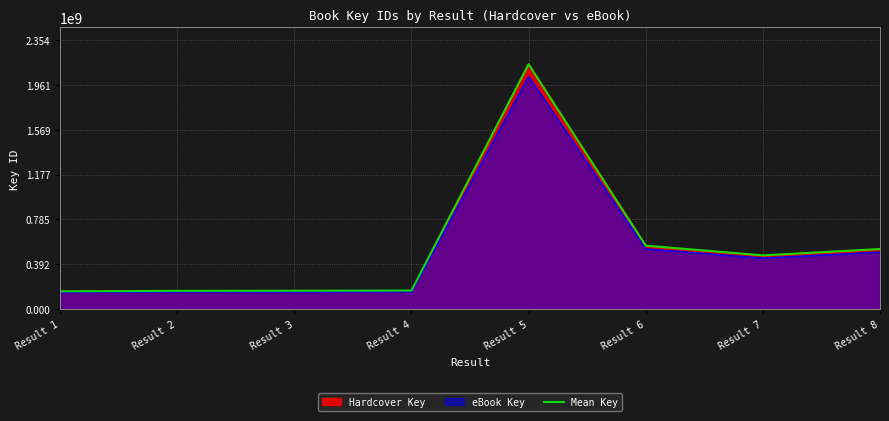

True or false: the data shows 2139698300 at Result 5.

True